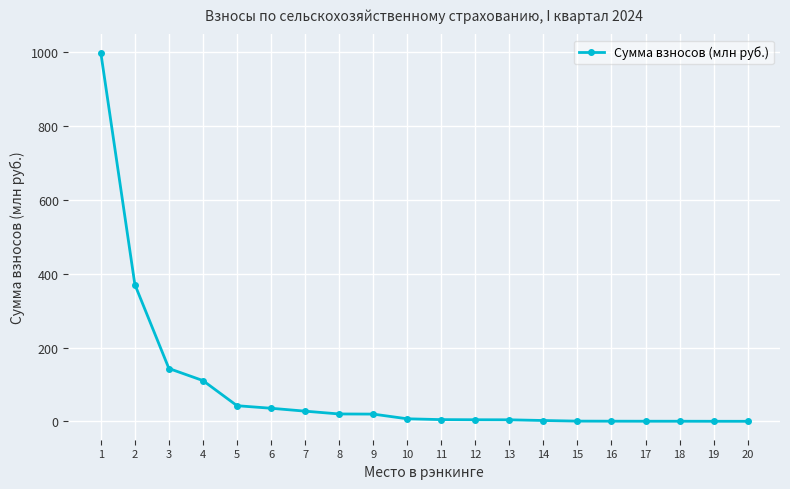

What is the difference between the second highest and minimum values?

370.7